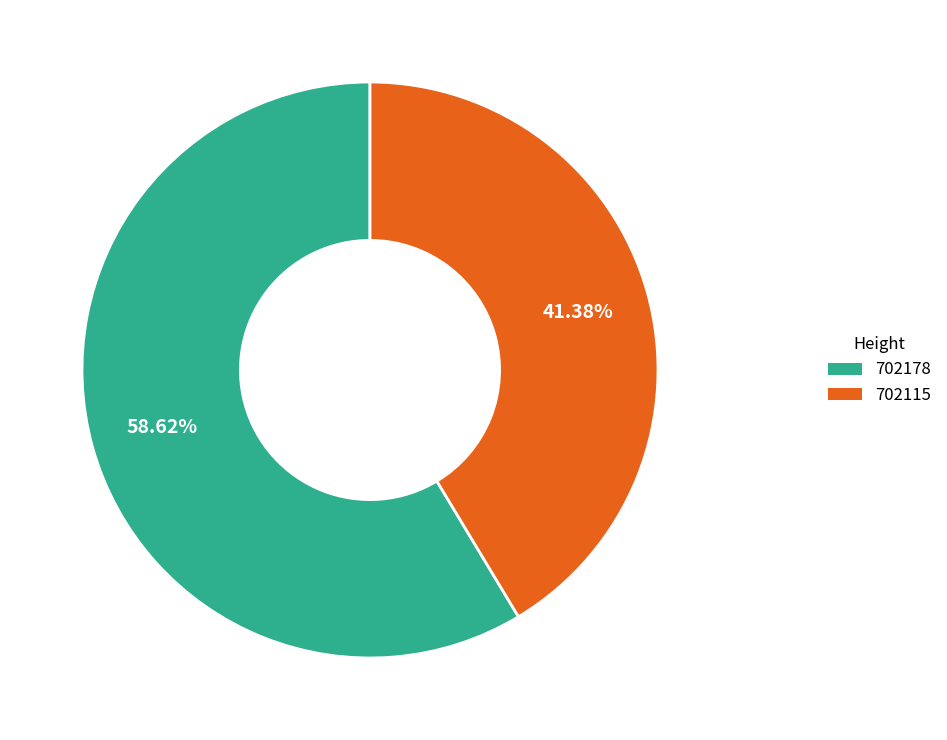

What is the smallest slice in the pie chart?

702115